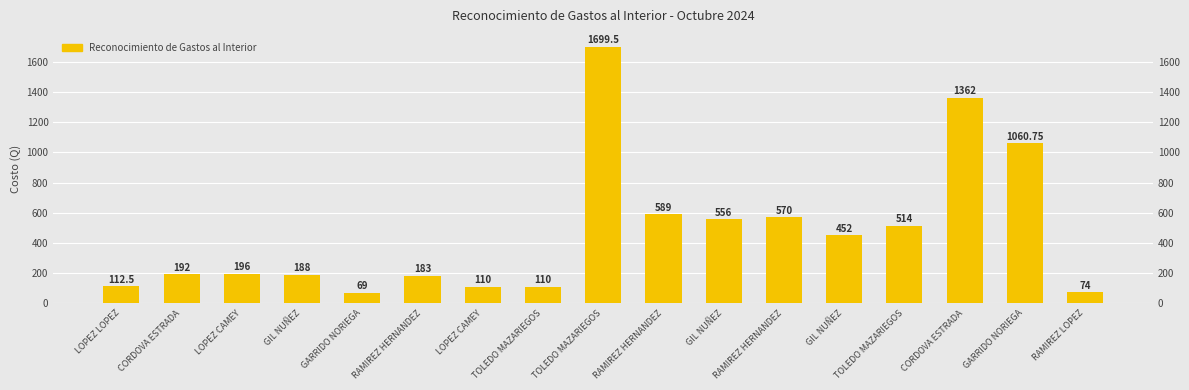

Reading left to right, what are all the values shown in this chart?

LOPEZ LOPEZ=112.5	CORDOVA ESTRADA=192.0	LOPEZ CAMEY=196.0	GIL NUÑEZ=188.0	GARRIDO NORIEGA=69.0	RAMIREZ HERNANDEZ=183.0	LOPEZ CAMEY=110.0	TOLEDO MAZARIEGOS=110.0	TOLEDO MAZARIEGOS=1699.5	RAMIREZ HERNANDEZ=589.0	GIL NUÑEZ=556.0	RAMIREZ HERNANDEZ=570.0	GIL NUÑEZ=452.0	TOLEDO MAZARIEGOS=514.0	CORDOVA ESTRADA=1362.0	GARRIDO NORIEGA=1060.8	RAMIREZ LOPEZ=74.0